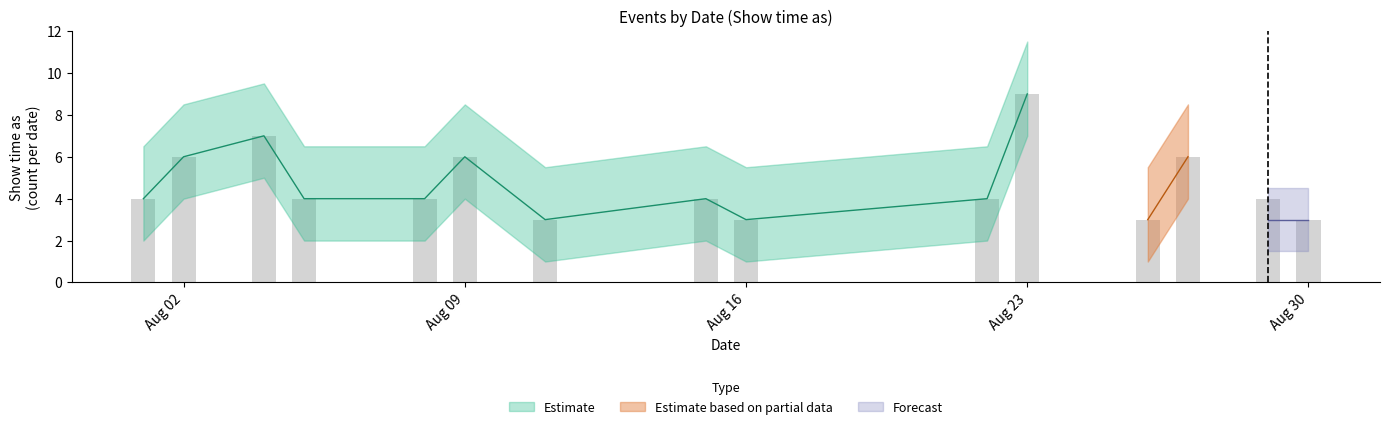

What is the value of the Estimate based on partial data bar at the 12th from the left?

3